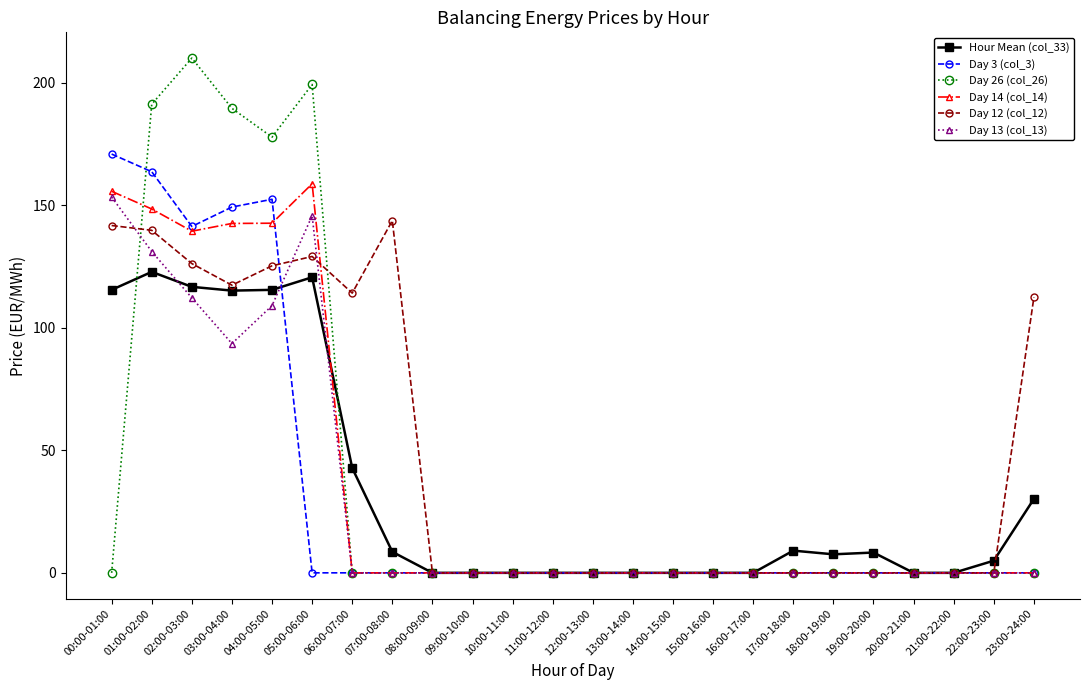

At which category does Day 26 (col_26) reach its first local peak?

02:00-03:00